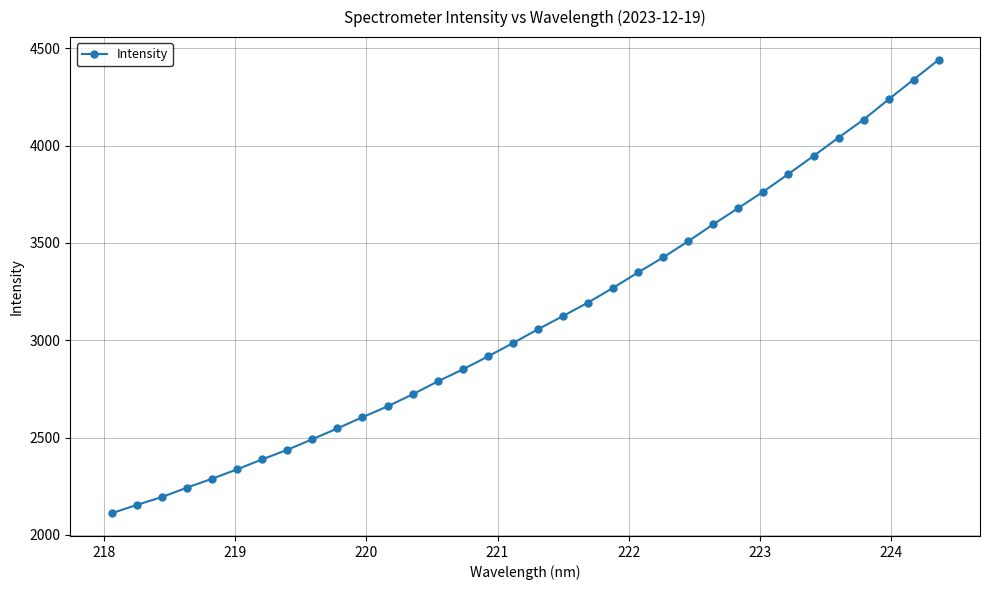

How many lines are shown in the chart?

1